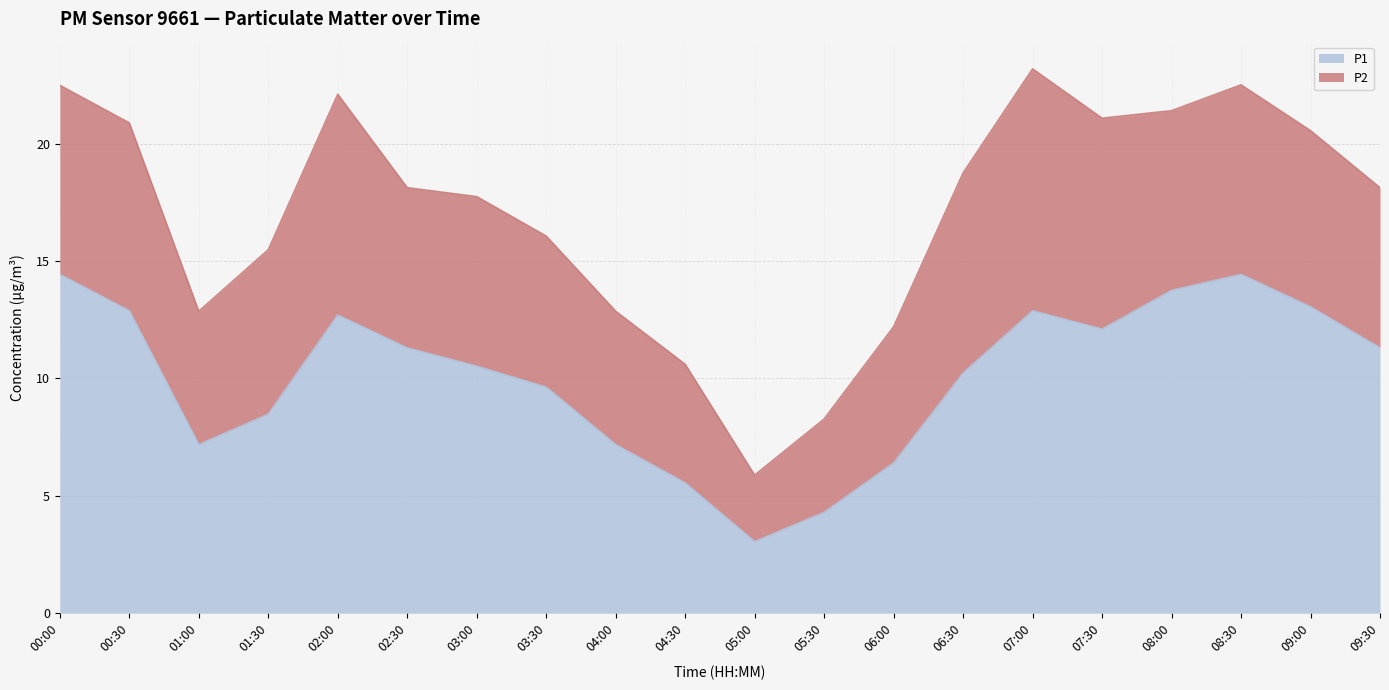

True or false: the data has more than 0 interior local peaks.

True